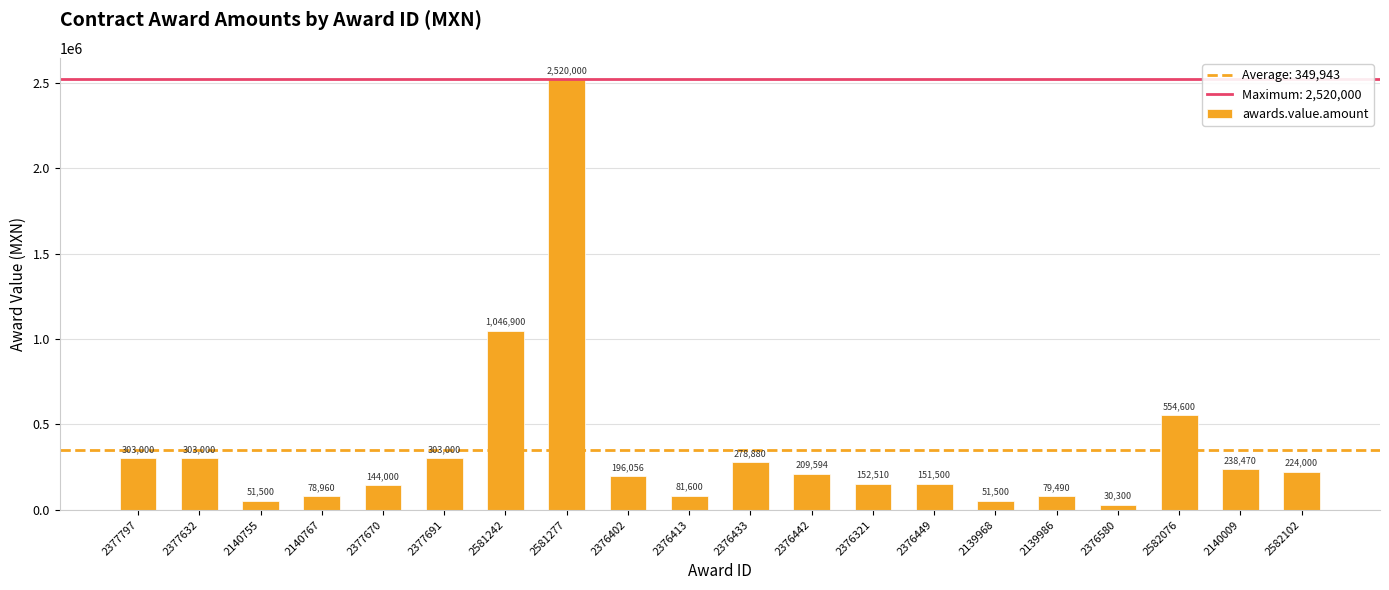

What is the minimum value shown in the chart?

30300.0